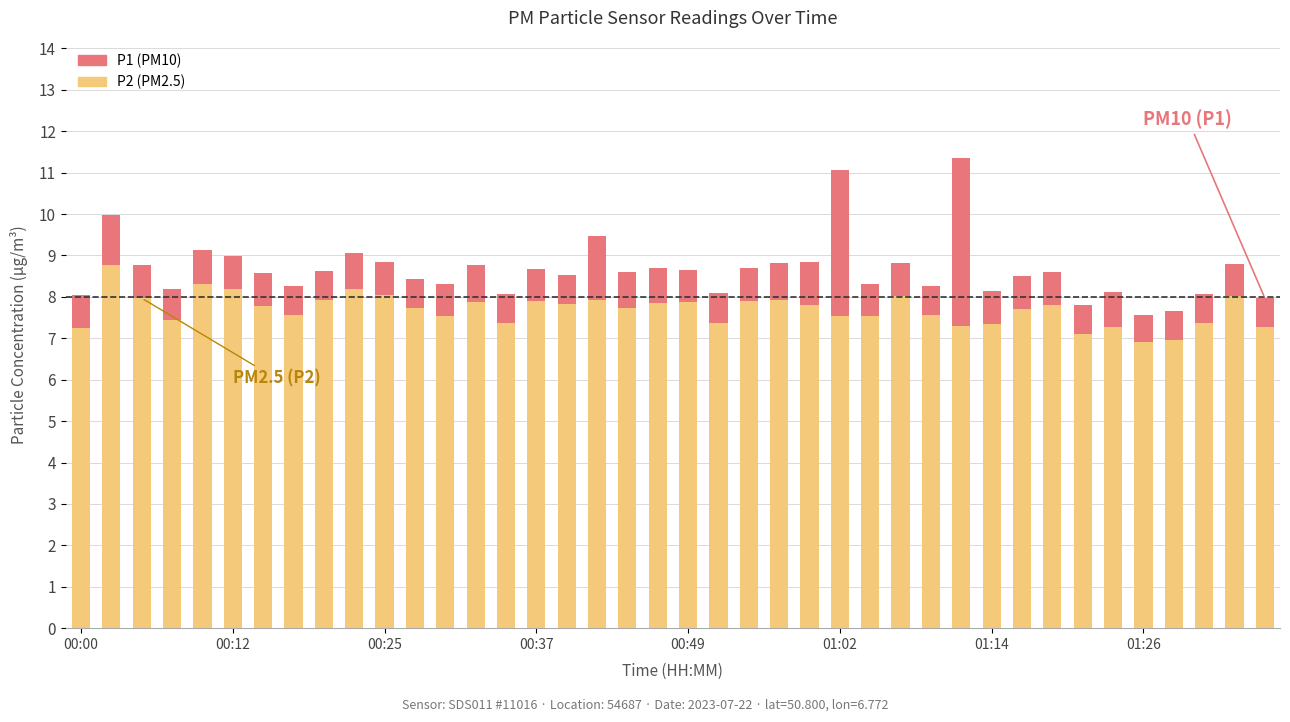

What is the average value of the P2 (PM2.5) series?

7.7